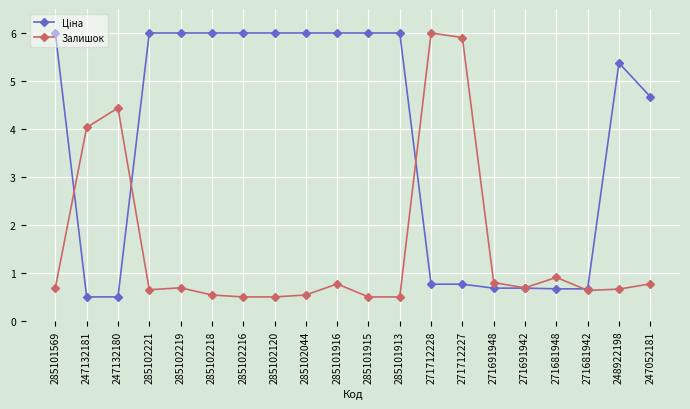

What is the label of the 20th point from the left?

247052181